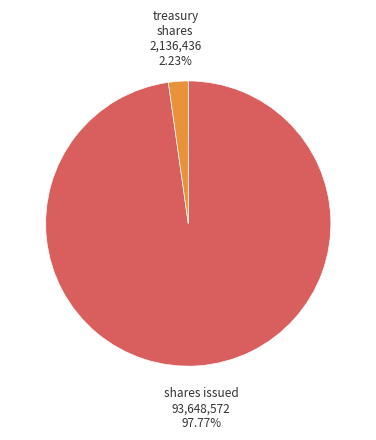

Is there a majority slice in this chart?

Yes